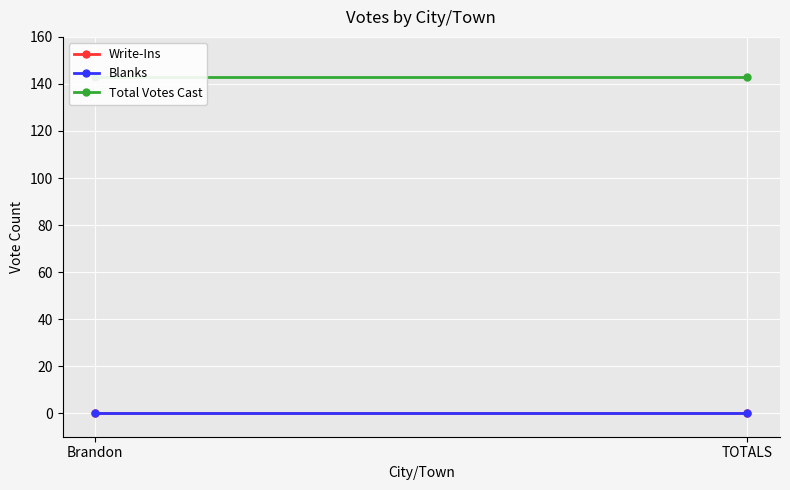

What are all the series names shown in the legend?

Write-Ins, Blanks, Total Votes Cast